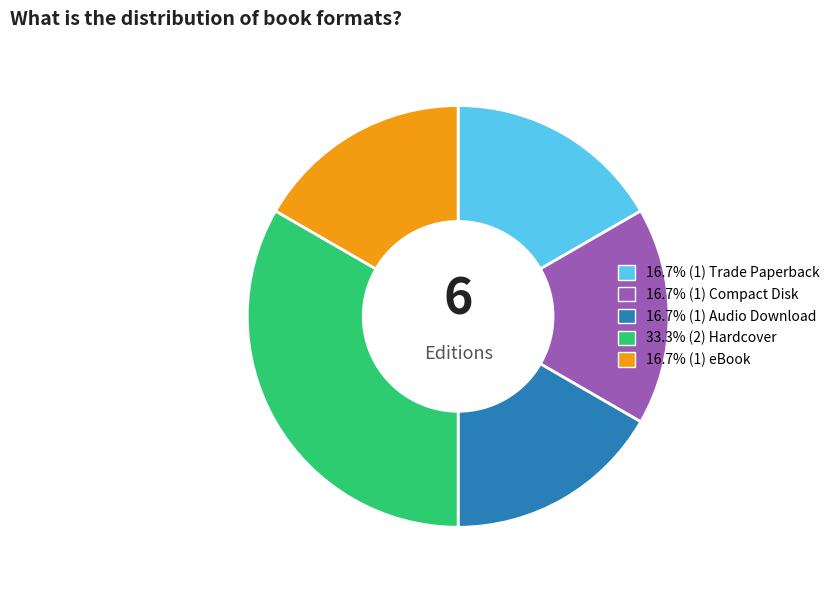

Is there any slice that represents more than half of the pie?

No